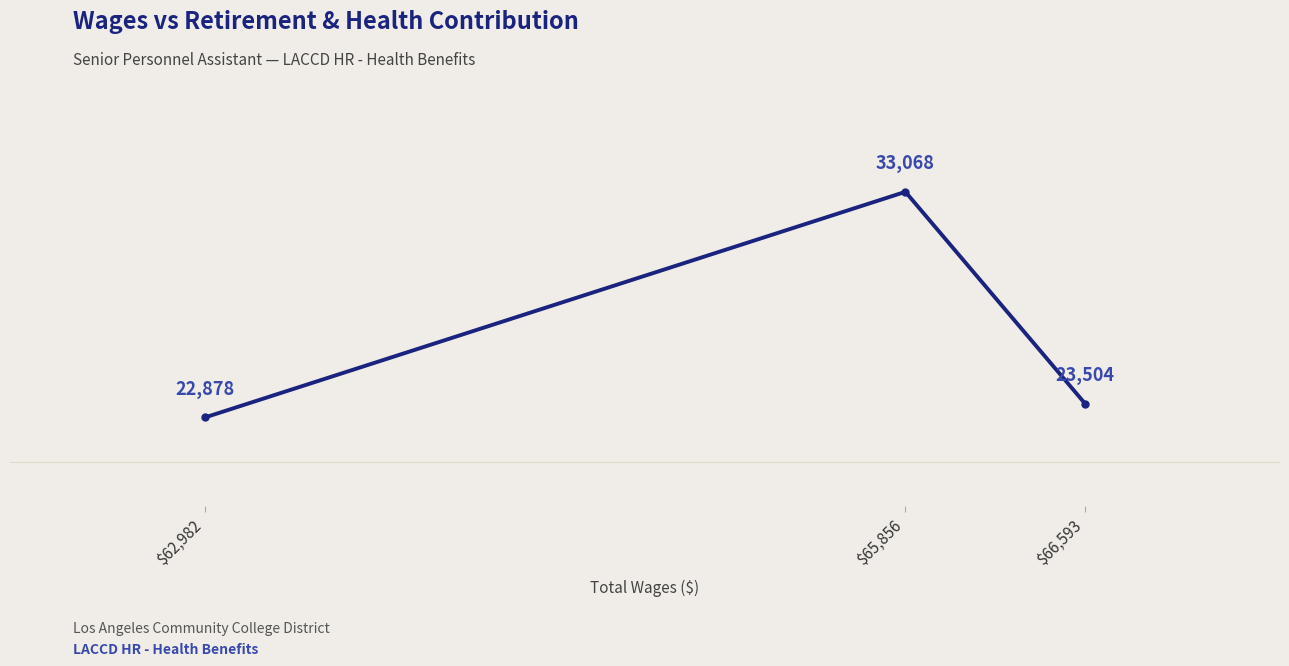

At which label does the data first exceed 23504?

$65,856